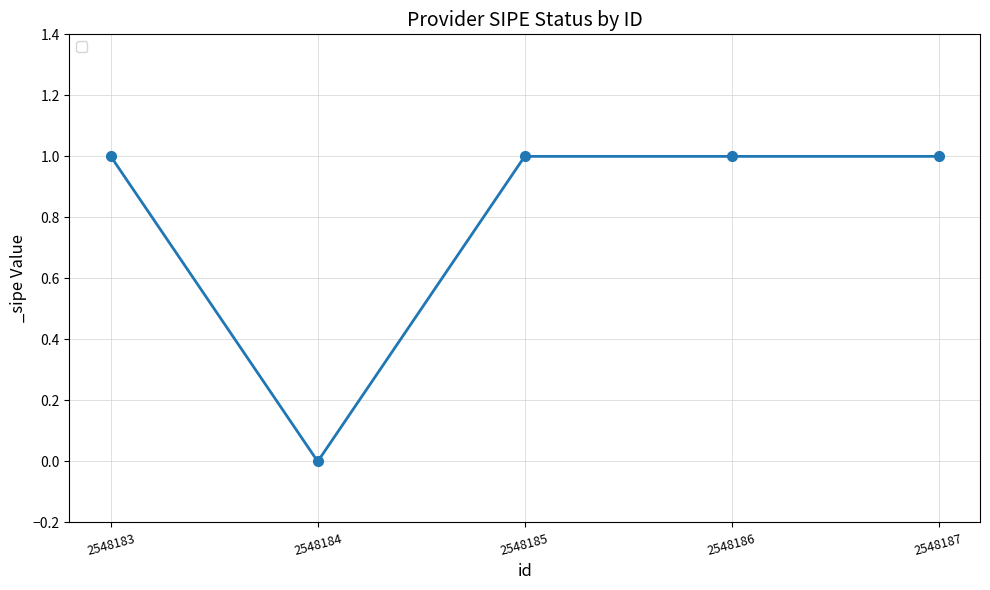

Approximately how many times larger is the value at 2548185 compared to 2548186?

1.0